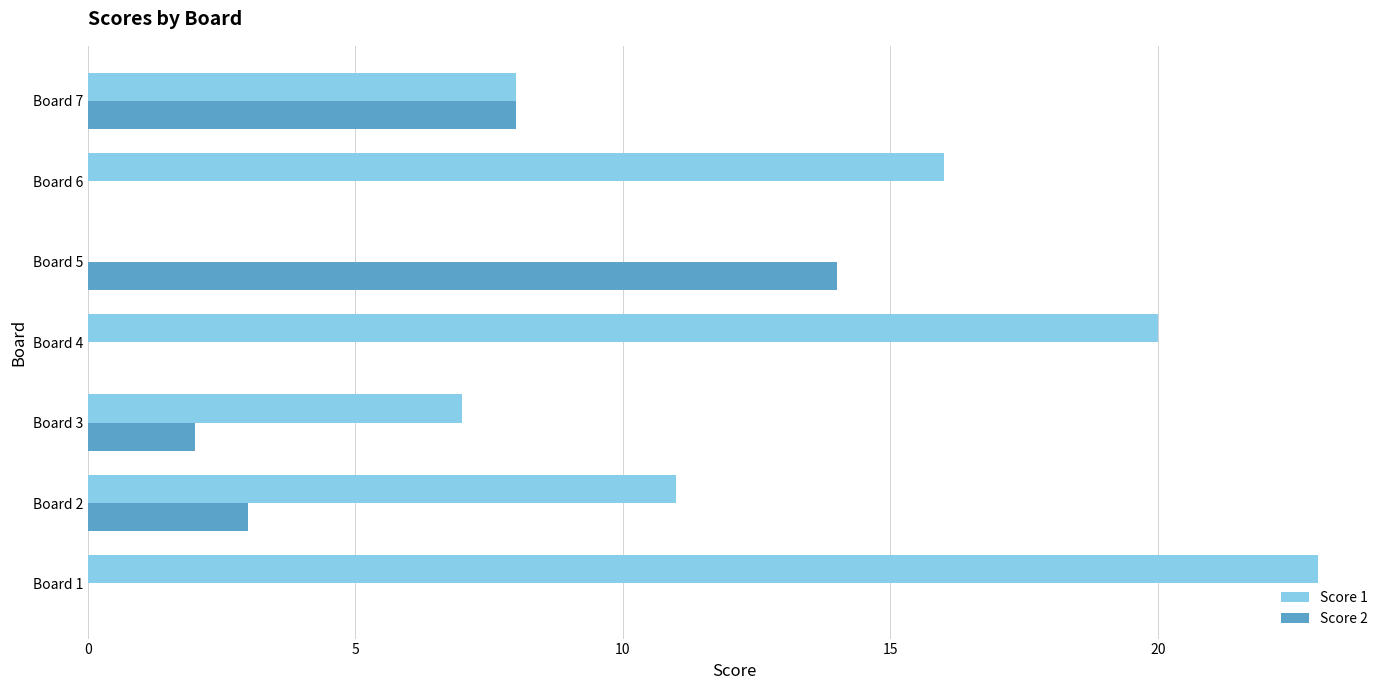

Which series changed the most between Board 3 and Board 7?

Score 2